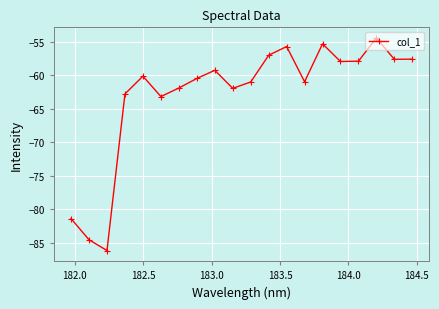

What is the value of the 10th point from the left?

-62.0